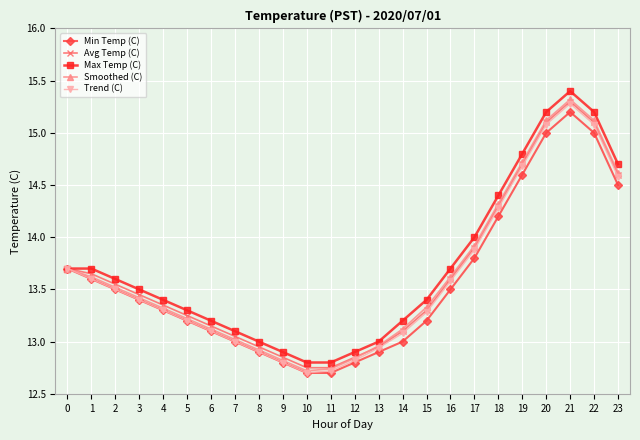

Is it true that Min Temp (C) equals 2.7 at 10?

False